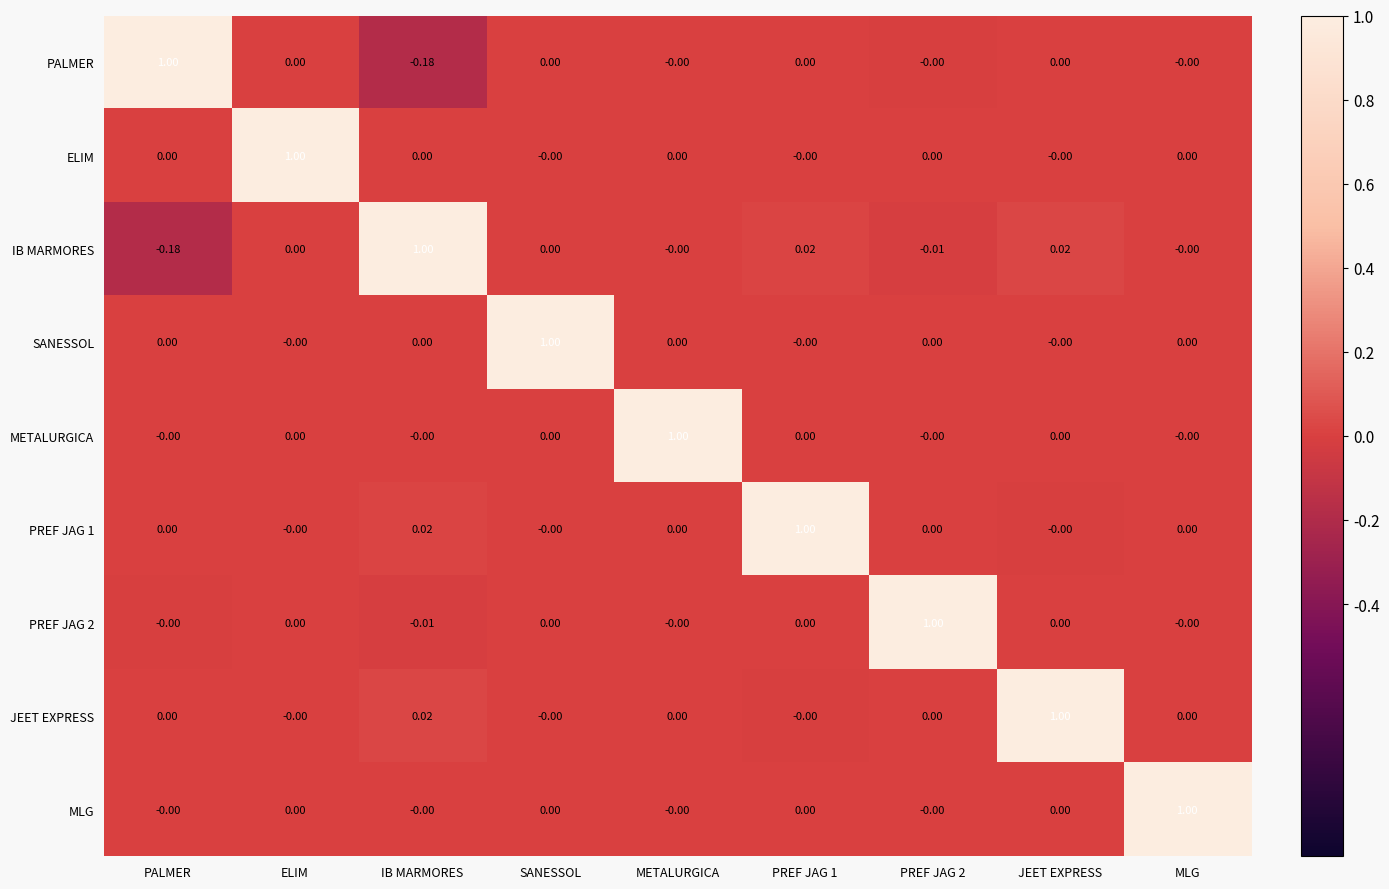

Is the value of METALURGICA at METALURGICA greater than the value of ELIM at PREF JAG 2?

Yes